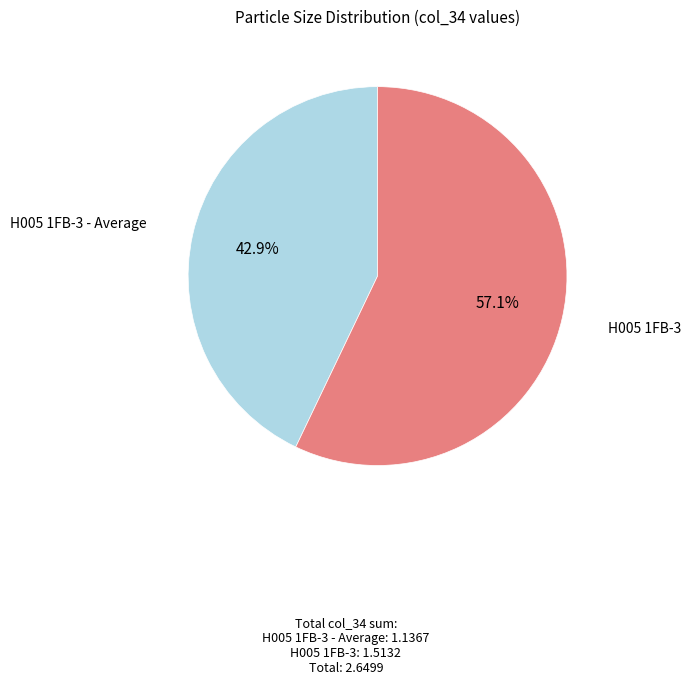

Is there any slice that represents more than half of the pie?

Yes